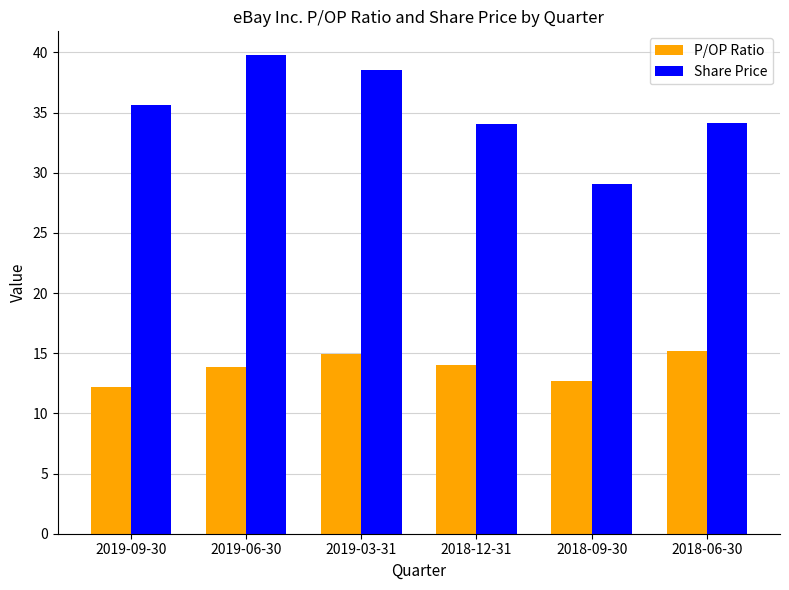

What is the label of the 2nd bar from the left?

2019-06-30